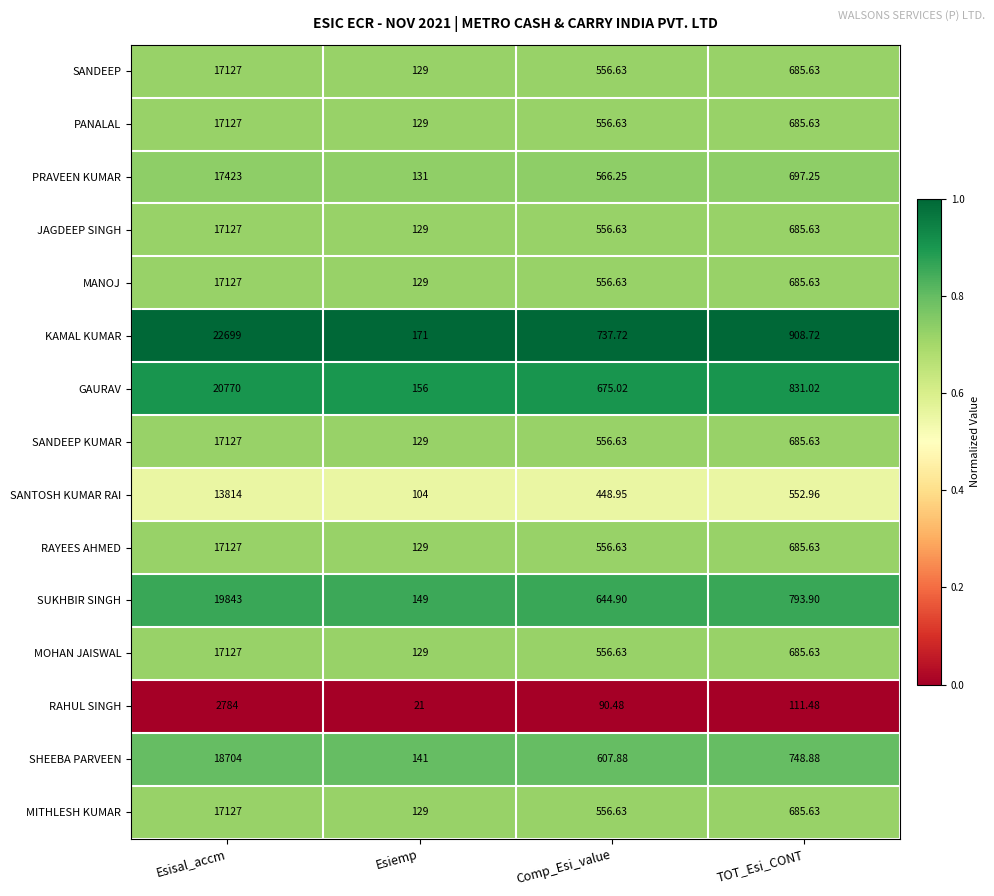

List the labels in order of SANDEEP KUMAR value, smallest first.

Esiemp, Comp_Esi_value, TOT_Esi_CONT, Esisal_accm